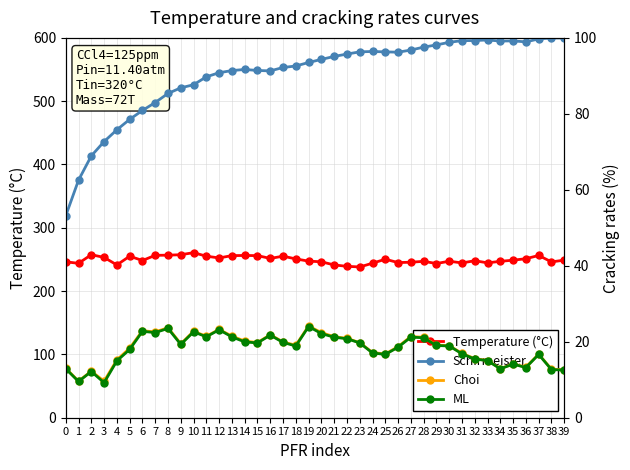

What is the value of the Temperature (°C) point at the 39th from the left?

246.2